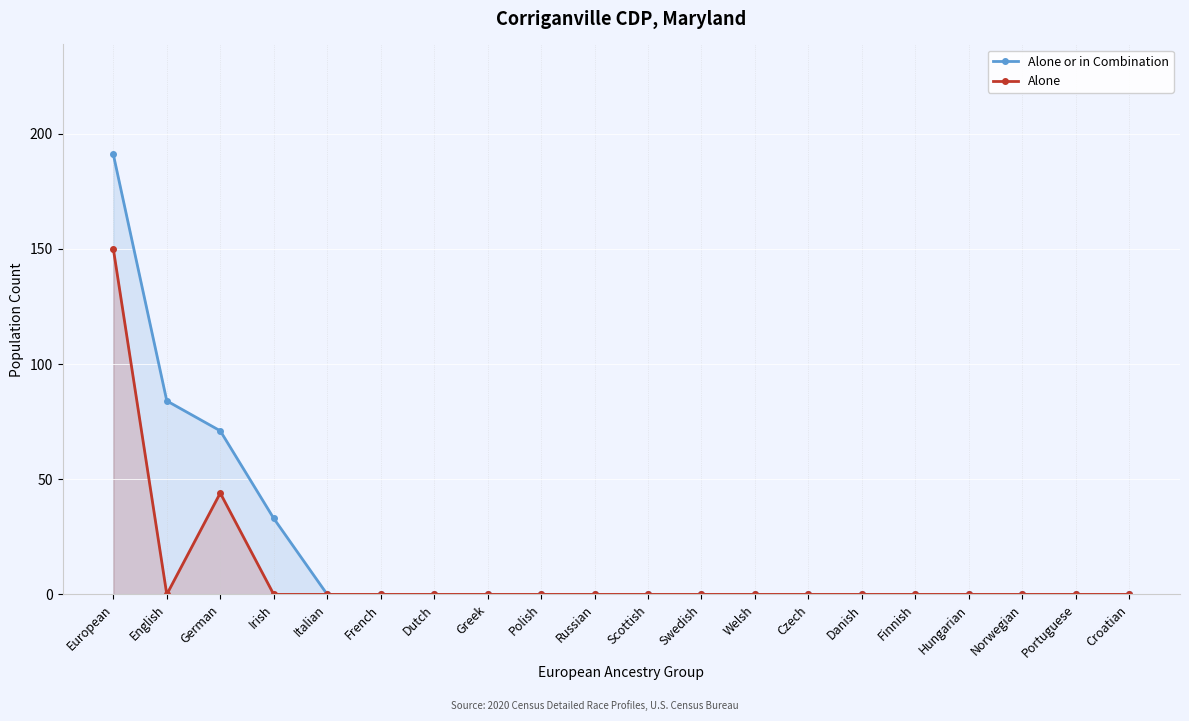

The value of Alone at Croatian is 73. True or false?

False